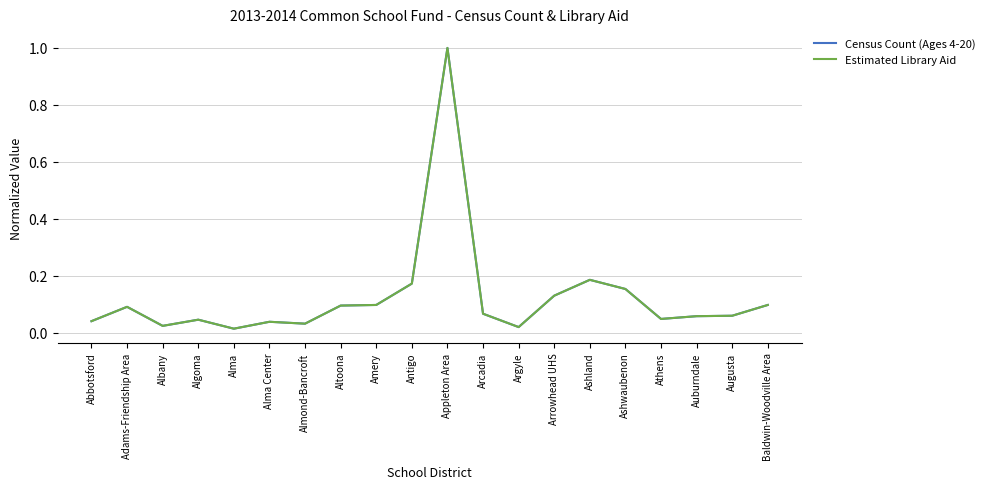

What position from the right is Almond-Bancroft?

14